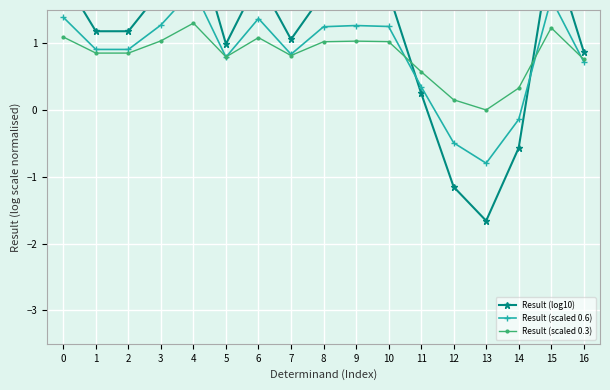

How many intersections are there between Result (scaled 0.3) and Result (log10)?

2